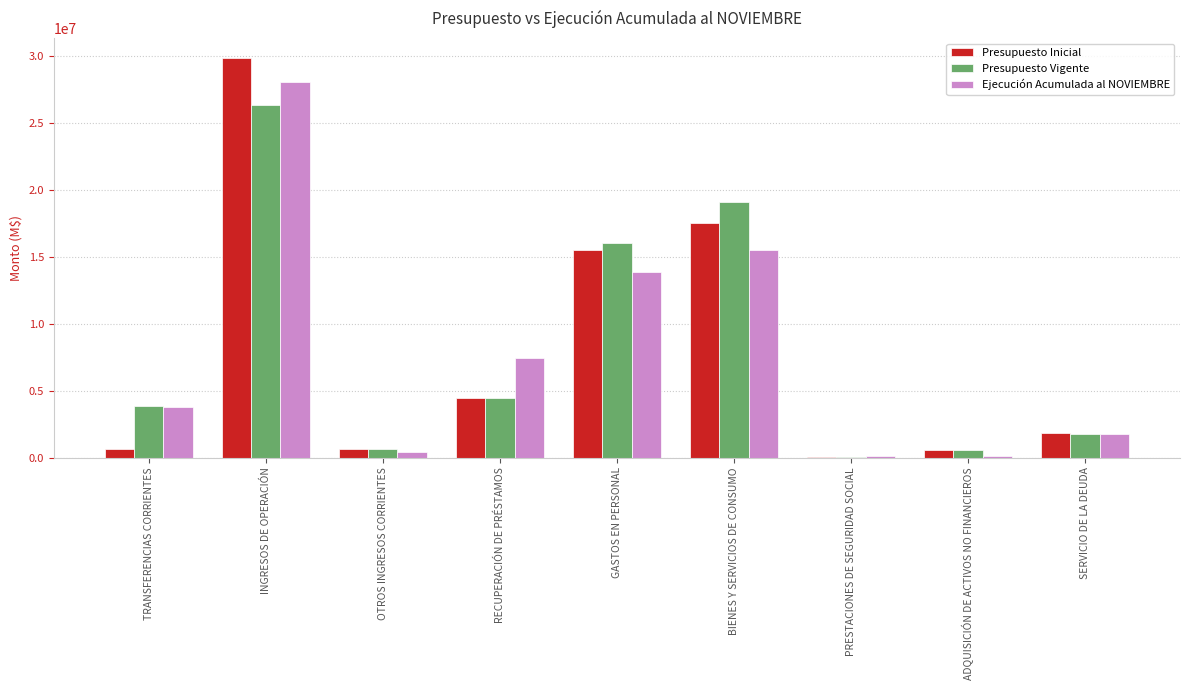

What is the total value across all series at BIENES Y SERVICIOS DE CONSUMO?

52131219